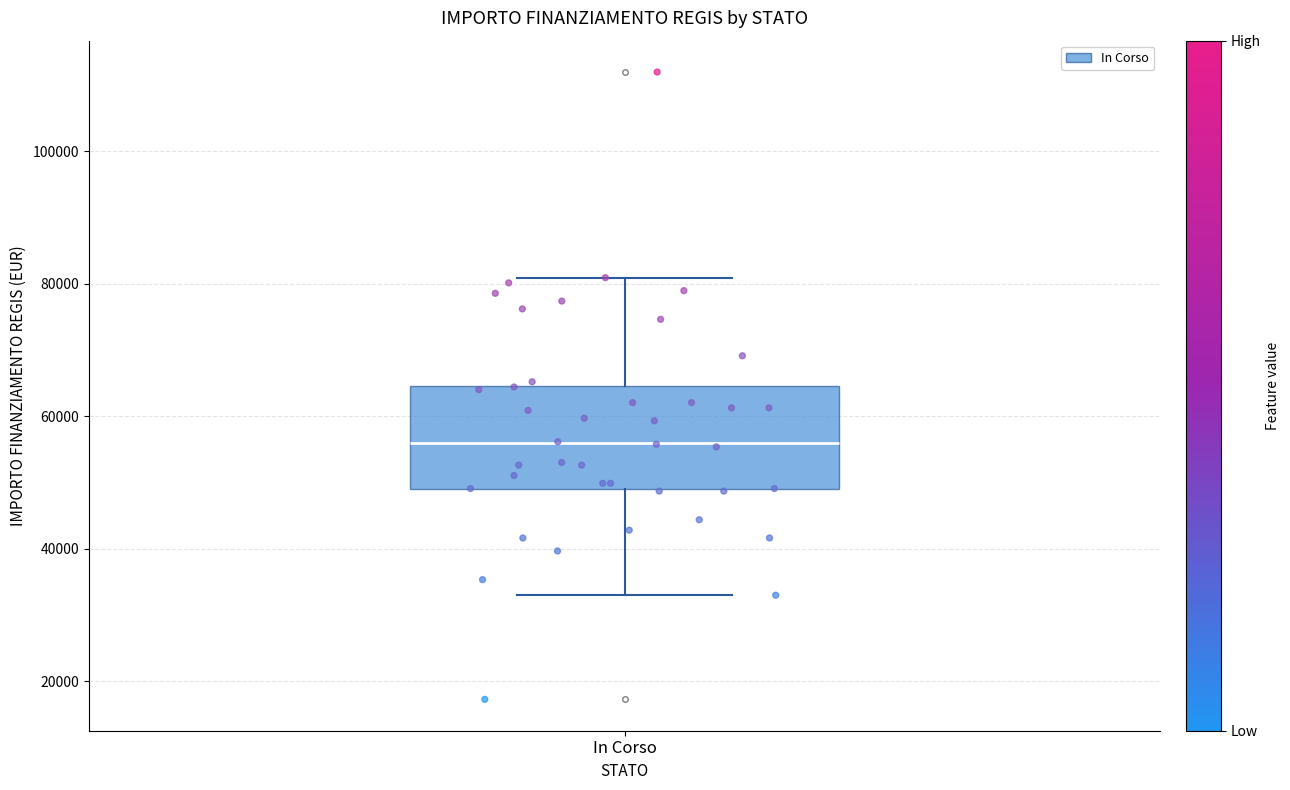

Read this box plot against the y-axis: the position of the median line, the range covered by the box, and the ends of both whiskers. The values are not printed on the chart, so give them approximately, as read against the axis.

median 56000, box 50000 to 64000, whiskers 32000 to 80000